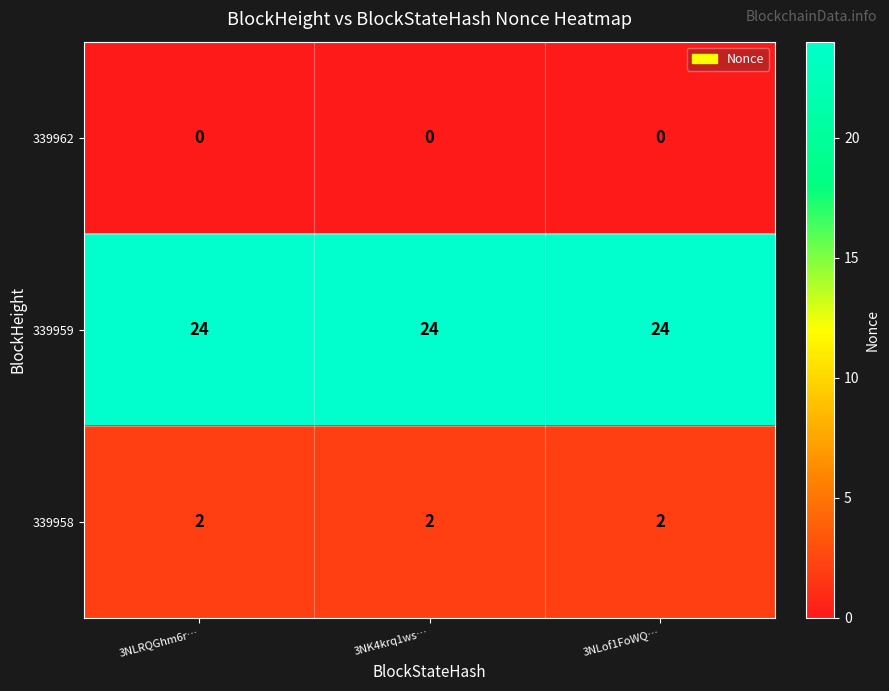

What is the sum of all 339958 values?

6